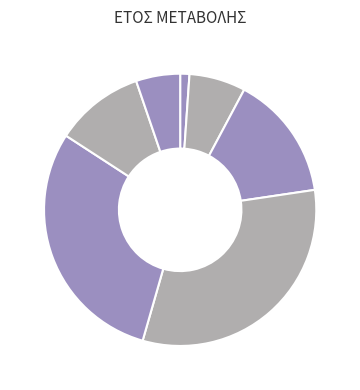

How many segments does this pie chart have?

7